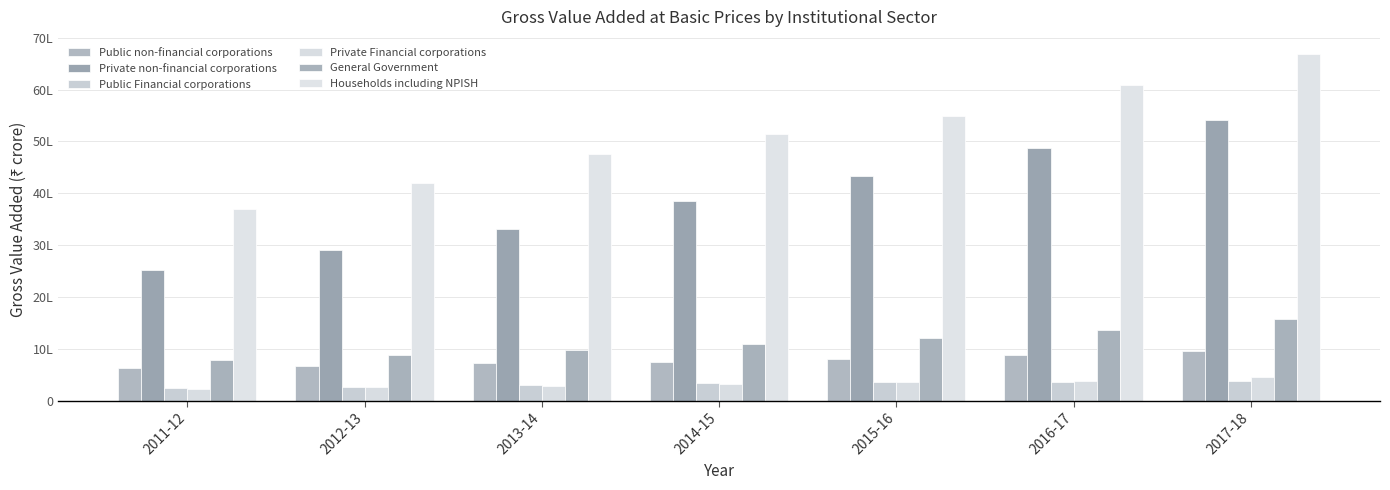

At 2013-14, list the series in order from largest to smallest.

Households including NPISH, Private non-financial corporations, General Government, Public non-financial corporations, Public Financial corporations, Private Financial corporations